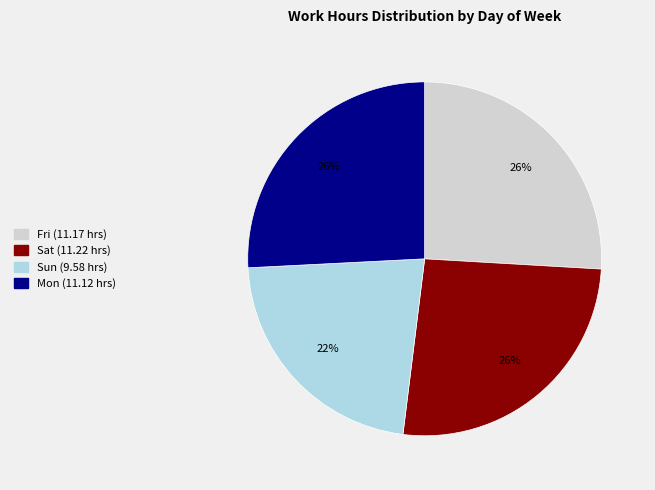

To the nearest percent, what is the difference between the largest and smallest slice percentages?

4%